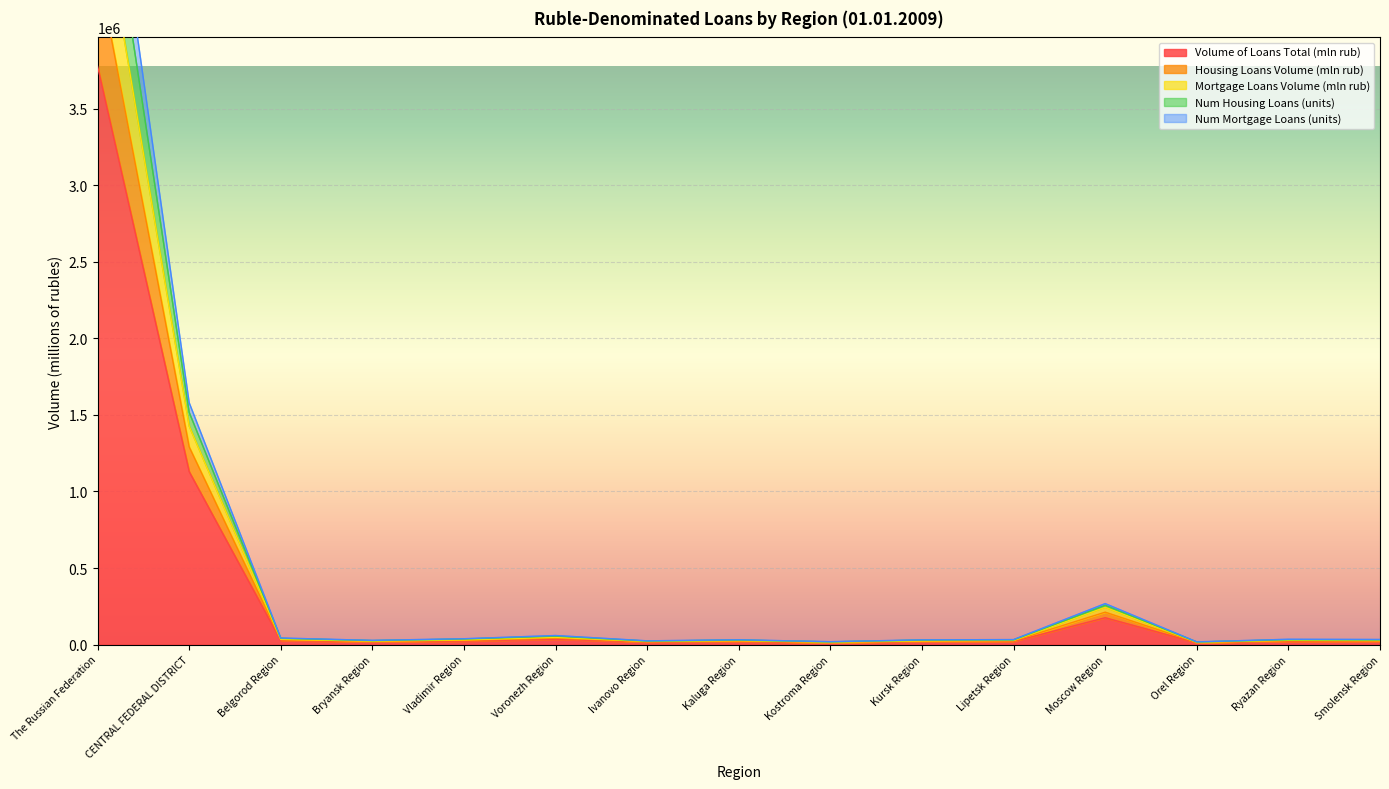

True or false: Volume of Loans Total (mln rub) has a value of 11378.5 at Kursk Region.

False